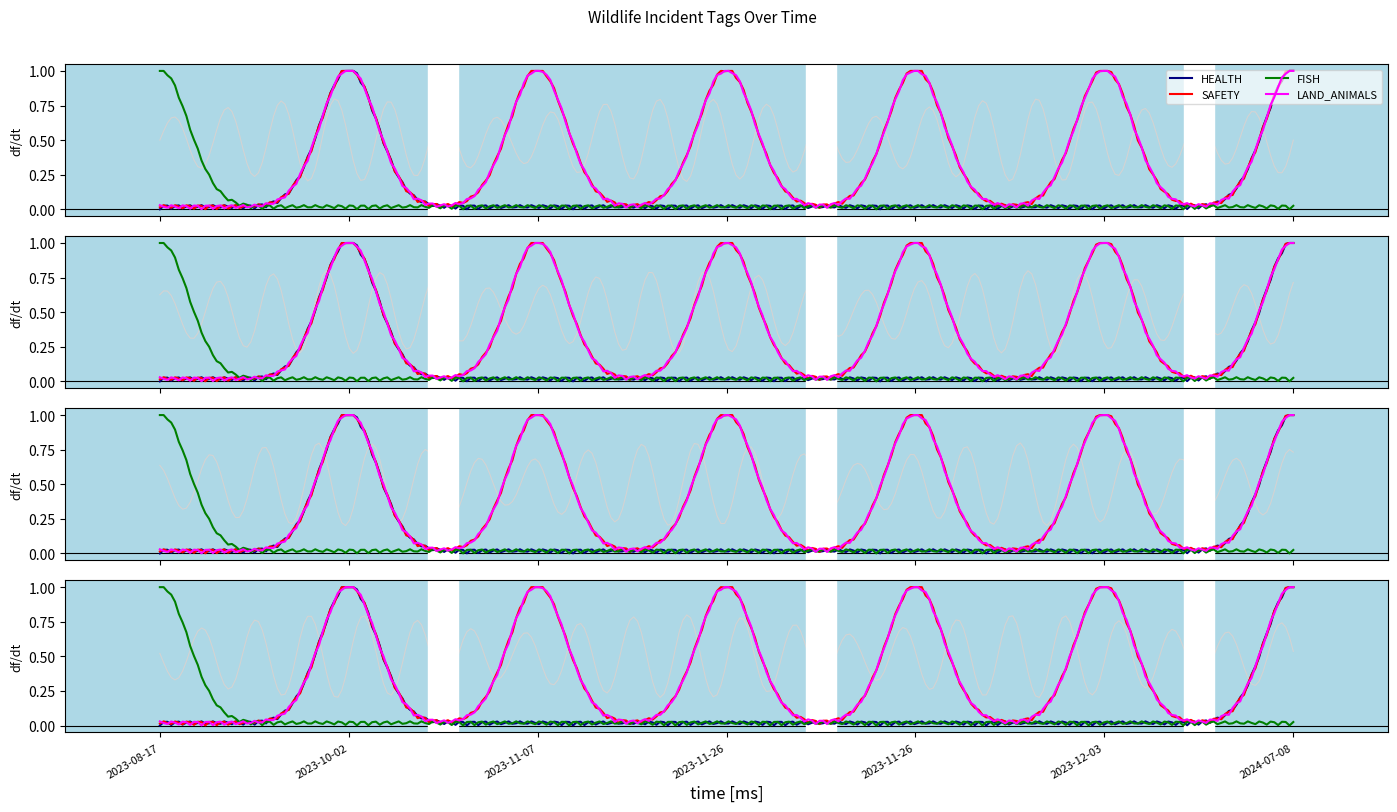

Count the number of data series in this chart.

4